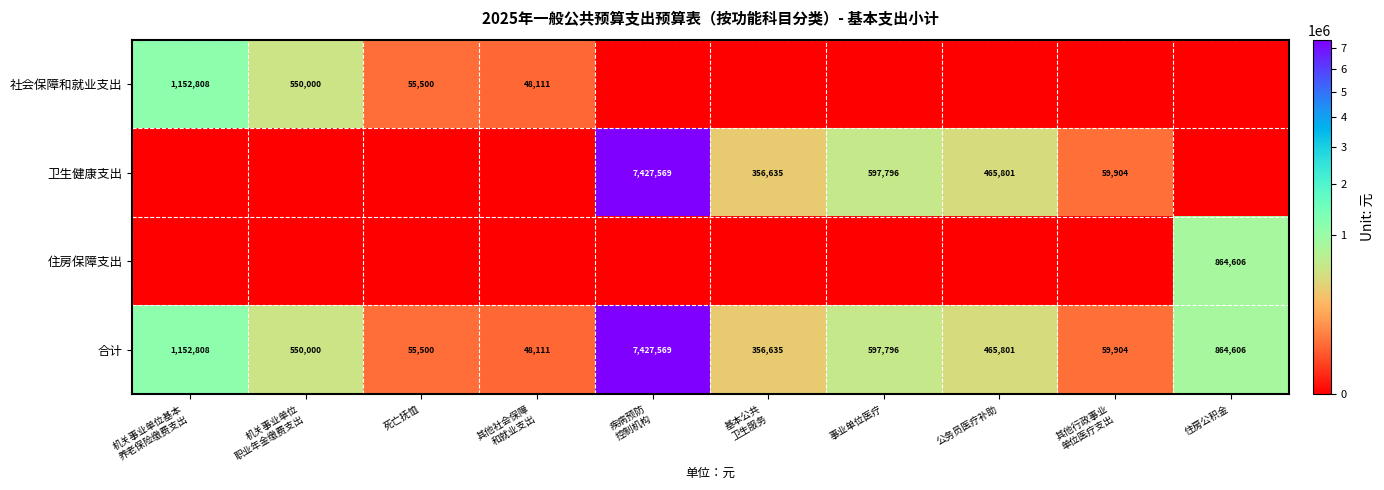

What is the sum of all 合计 values?

11578730